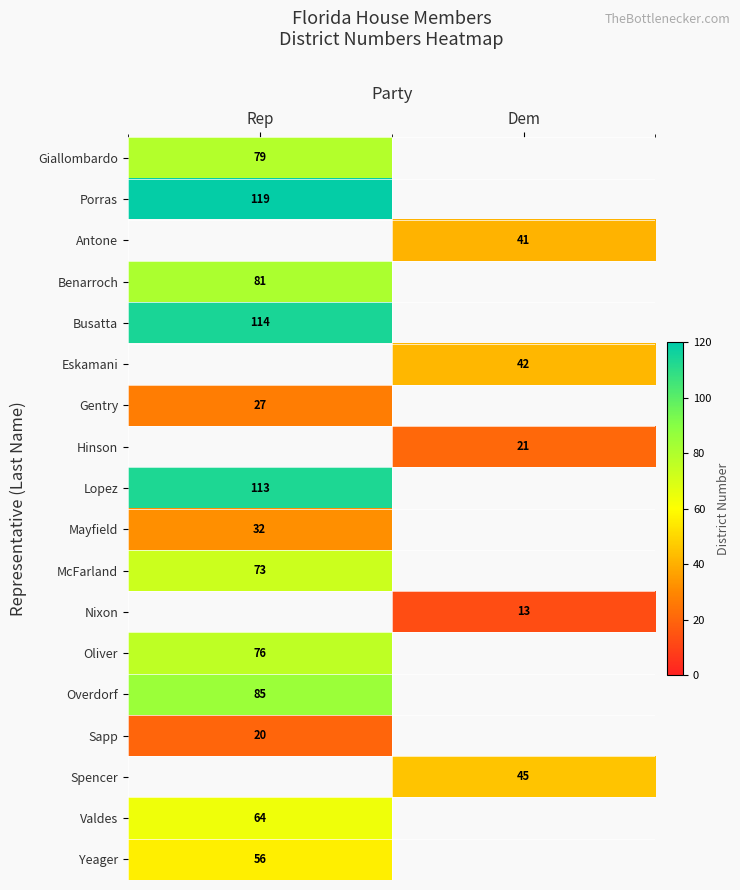

The Benarroch series shows 109 at Rep. True or false?

False